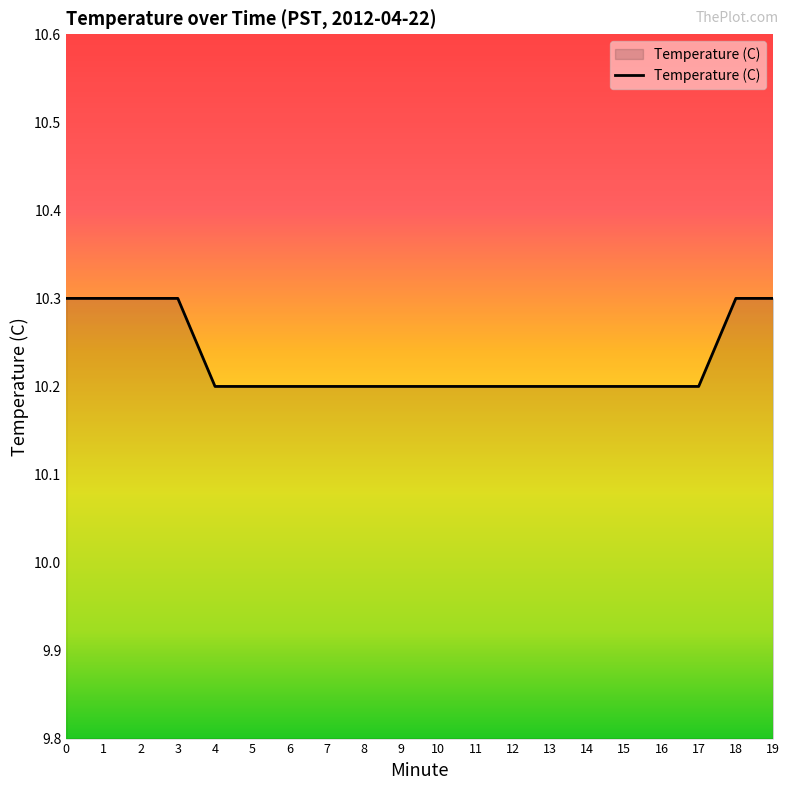

The chart shows a value of 10.2 at 7. True or false?

True